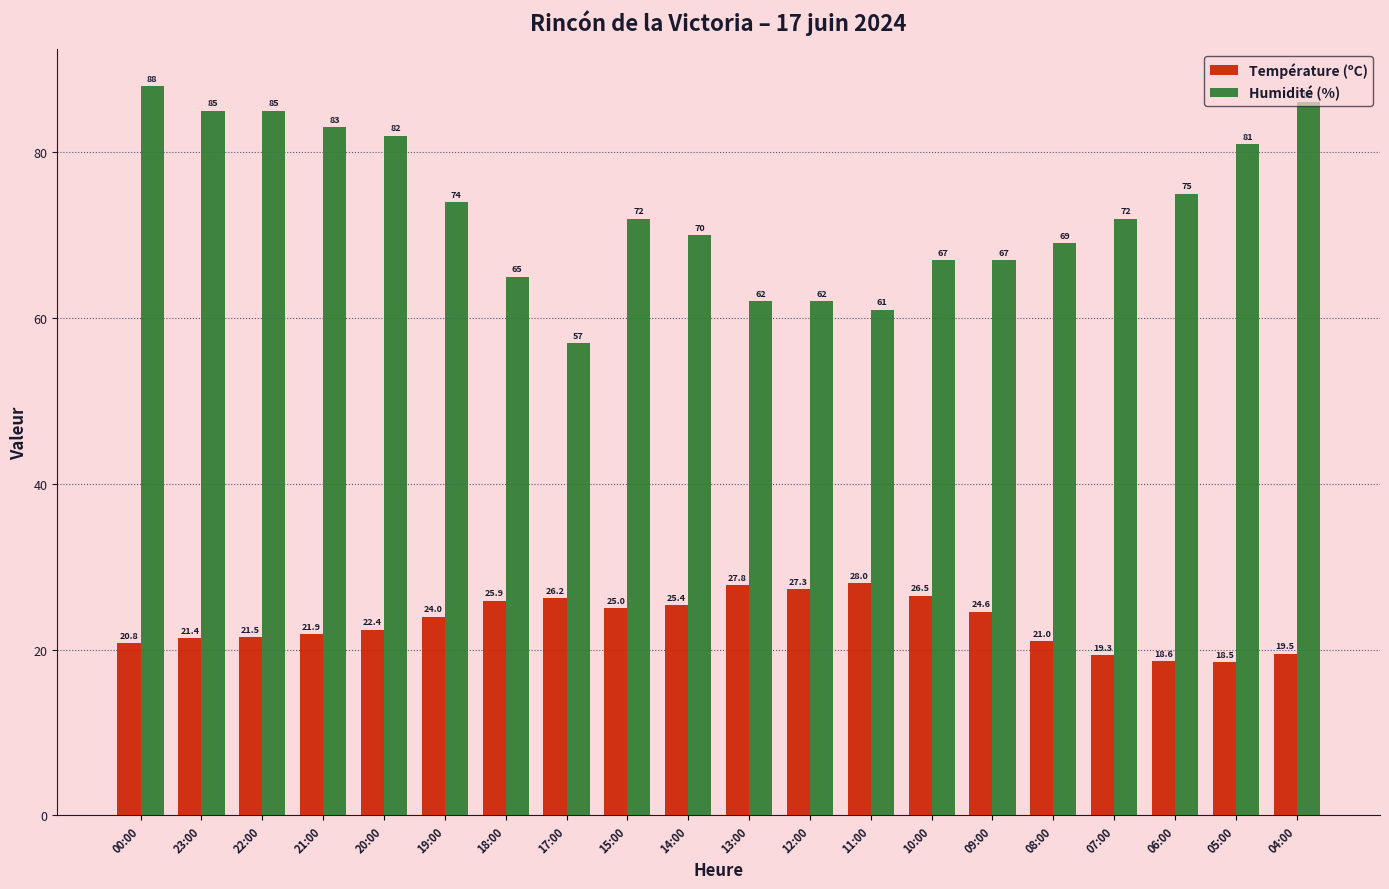

What are all the series names shown in the legend?

Température (ºC), Humidité (%)